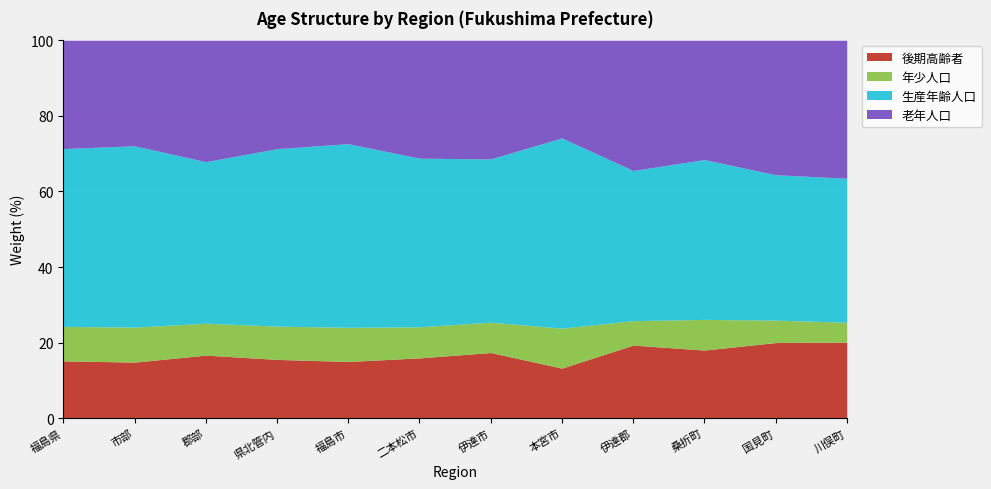

What is the total value across all series at 福島県?

100.0